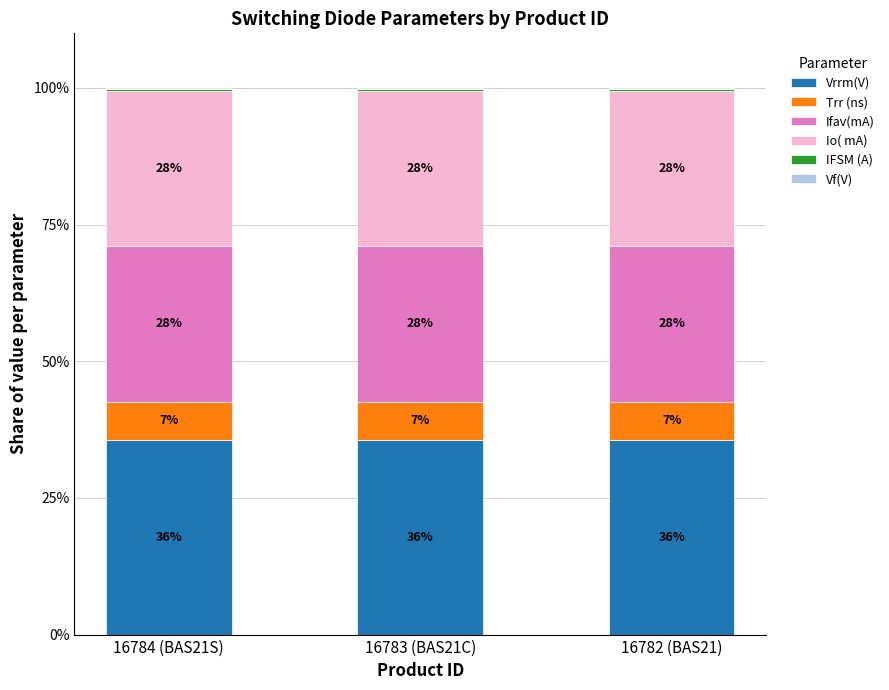

List the series in order of their peak value, highest first.

Vrrm(V), Ifav(mA), Io( mA), Trr (ns), IFSM (A), Vf(V)